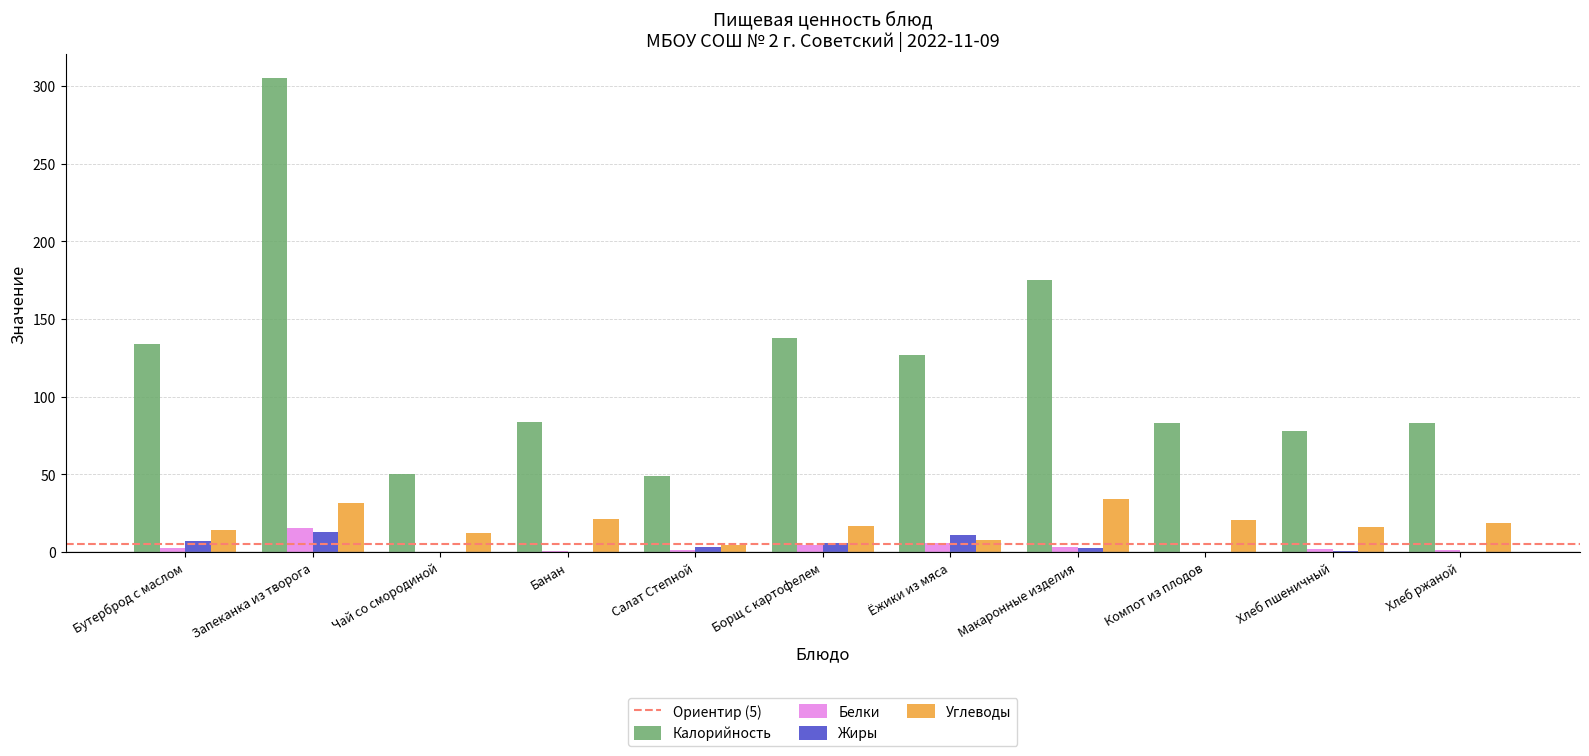

What is the average value of the Жиры series?

4.0